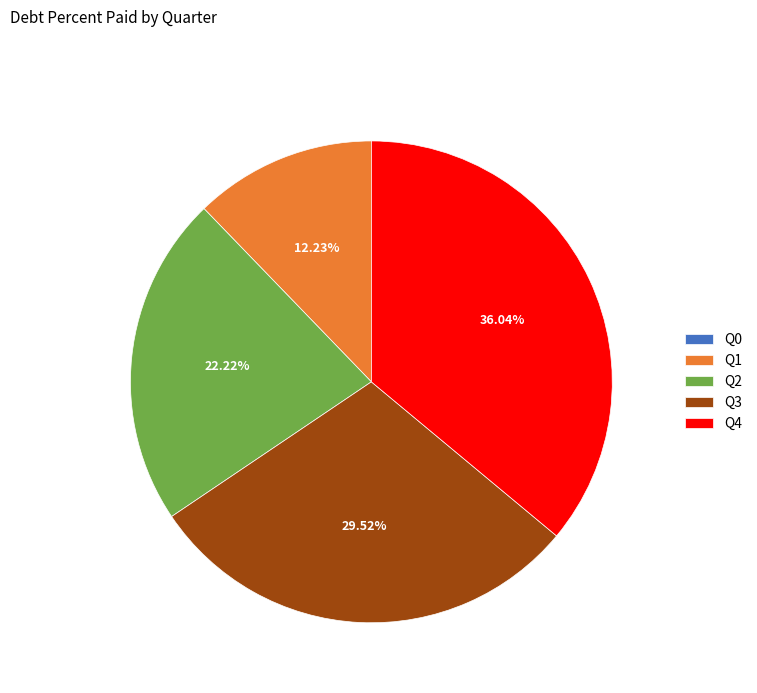

Combined, do Q3 and Q1 account for over 50%?

No